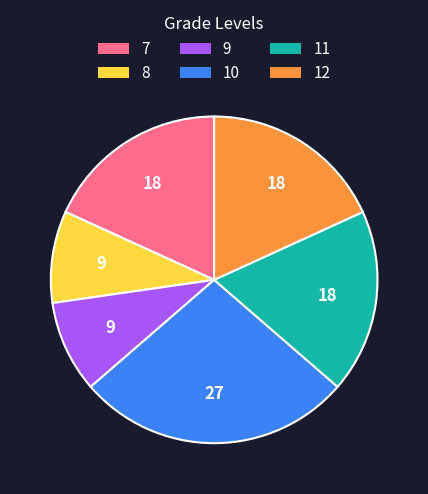

How many slices are in this pie chart?

6